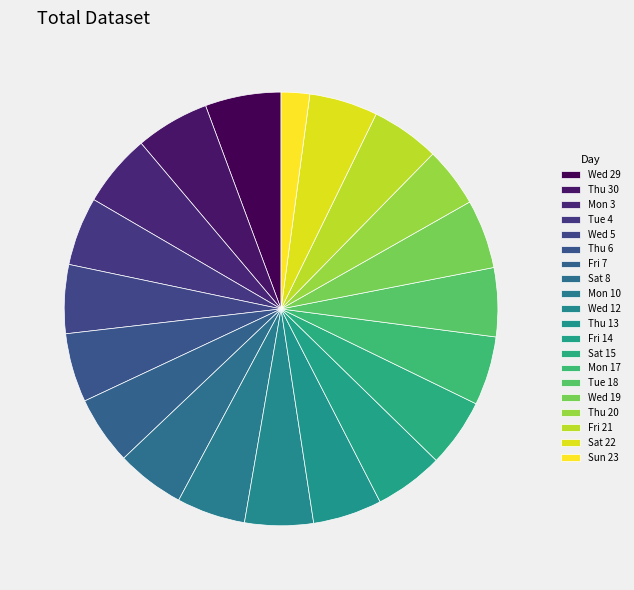

How many segments does this pie chart have?

20